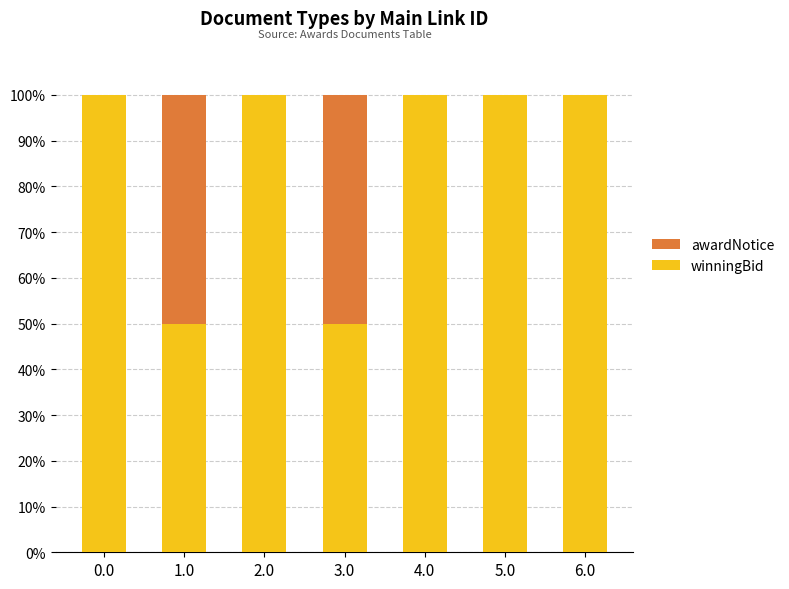

What is the maximum value for winningBid?

100